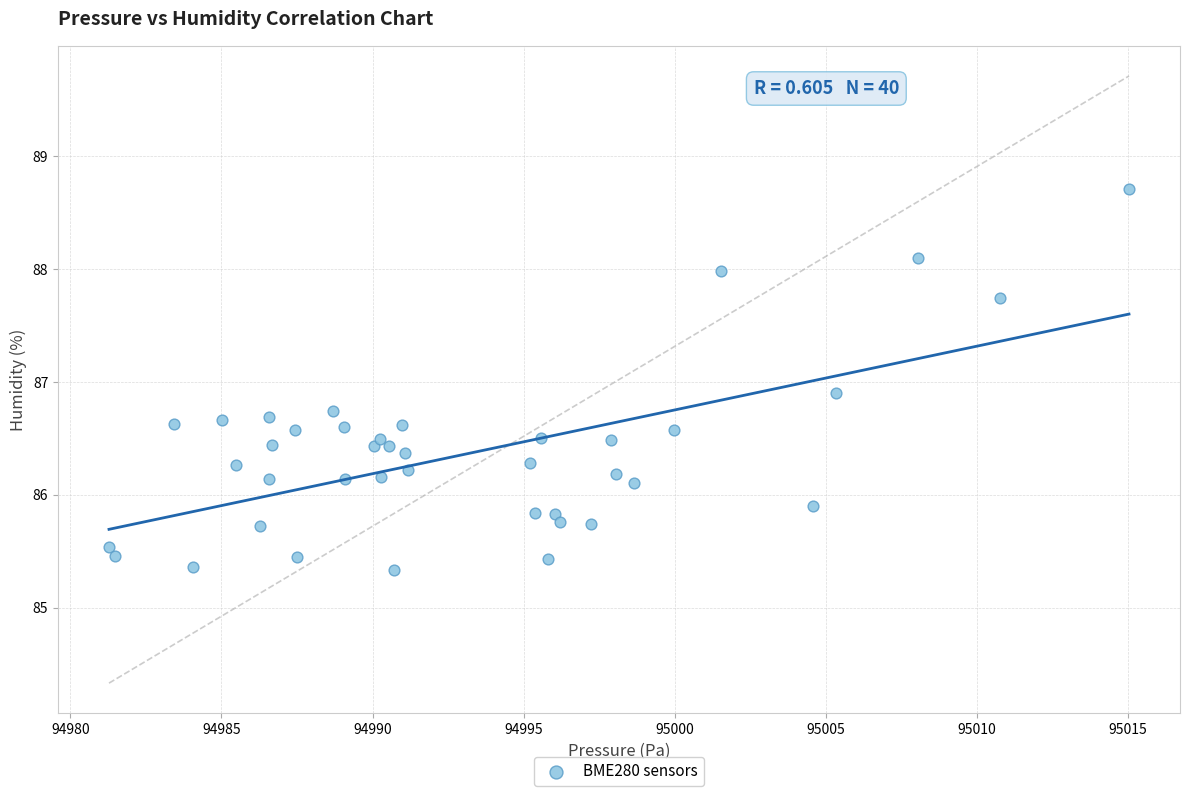

What is the range of X values (max minus min)?

33.8